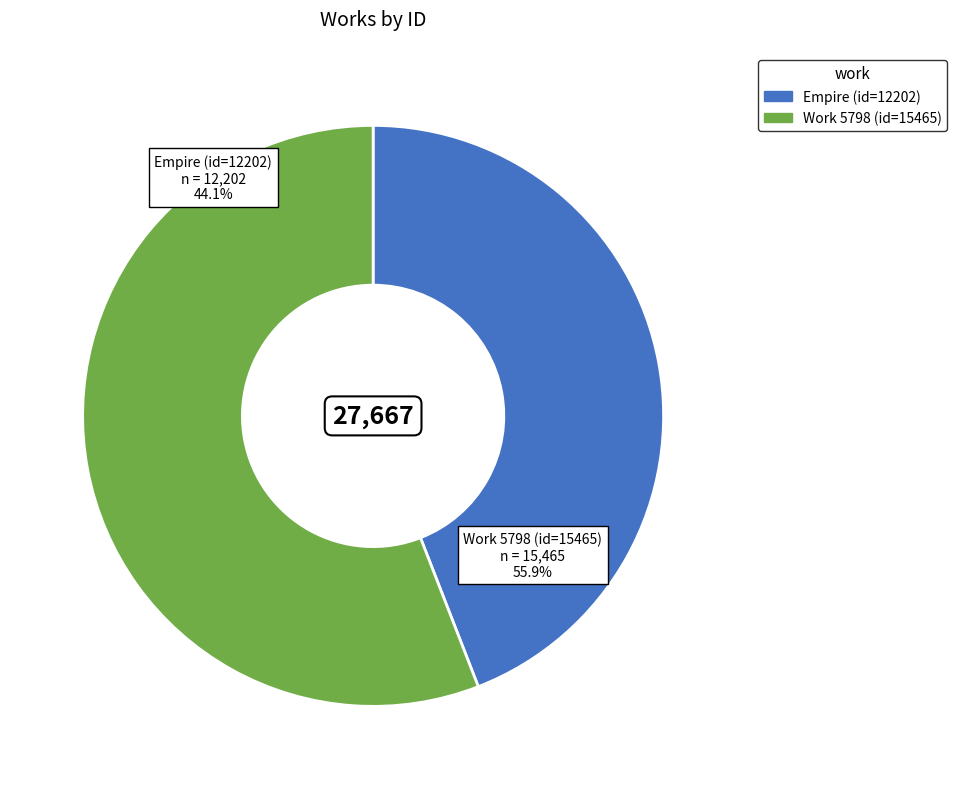

Between Empire (id=12202) and Work 5798 (id=15465), which is larger?

Work 5798 (id=15465)